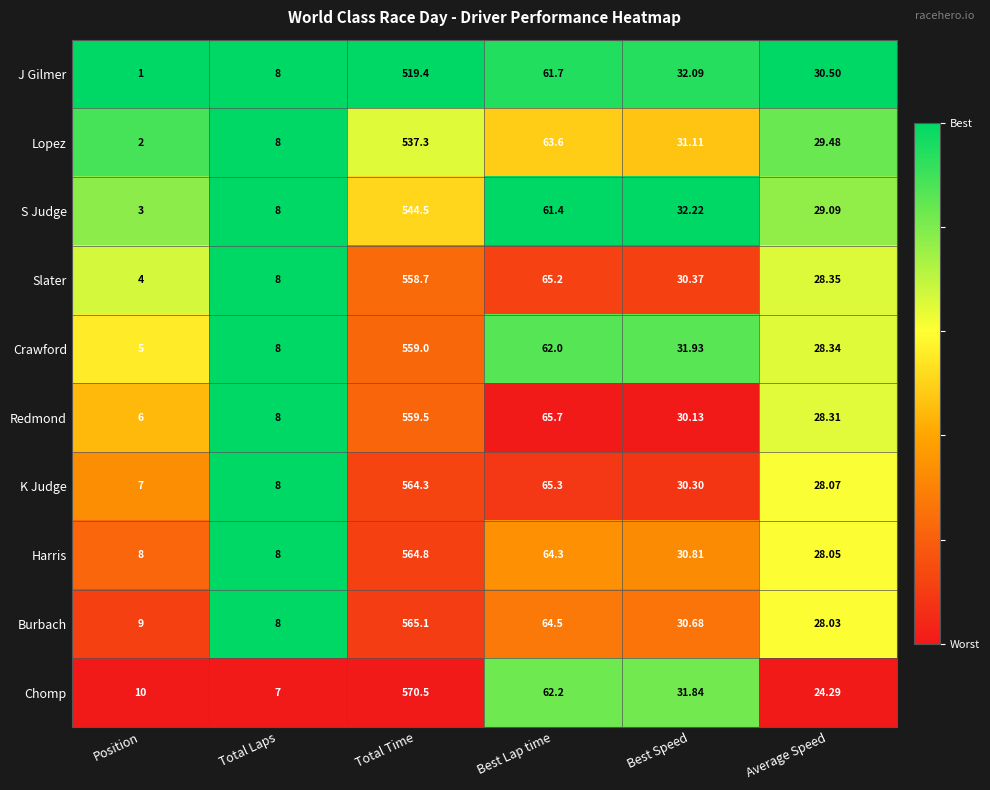

At which label does Burbach first exceed 30?

Total Time